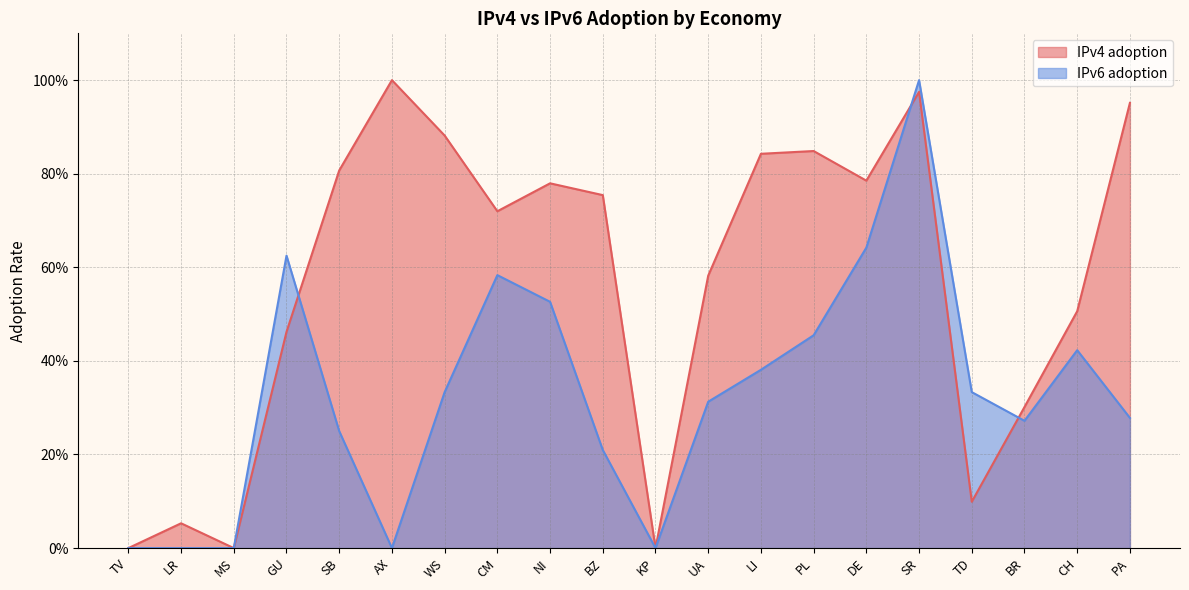

Is it true that IPv4 adoption equals 0.5 at BR?

False